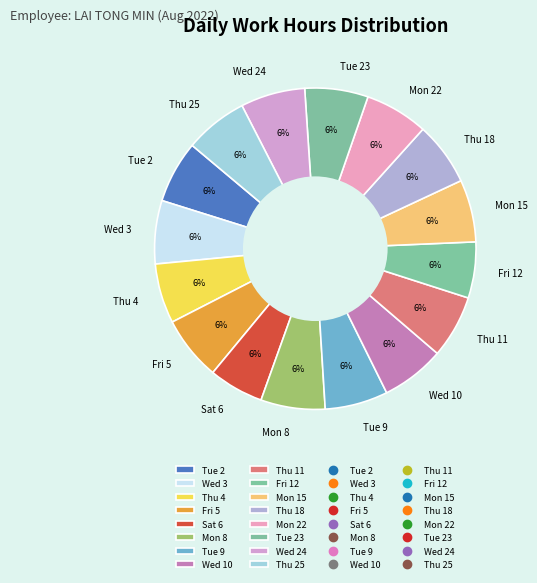

To the nearest percent, what is the average slice percentage?

6%